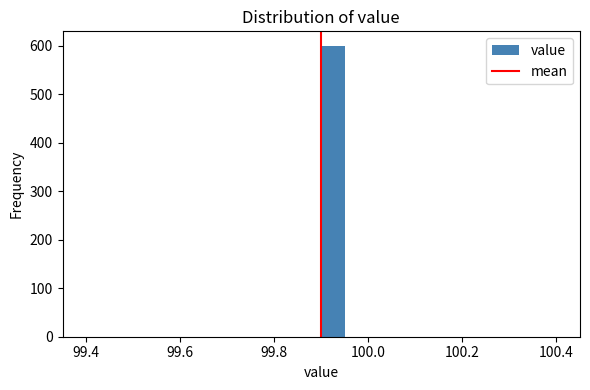

Around what value on the x-axis is the tallest bar? Give the approximate position of its centre, as read against the axis.

99.92